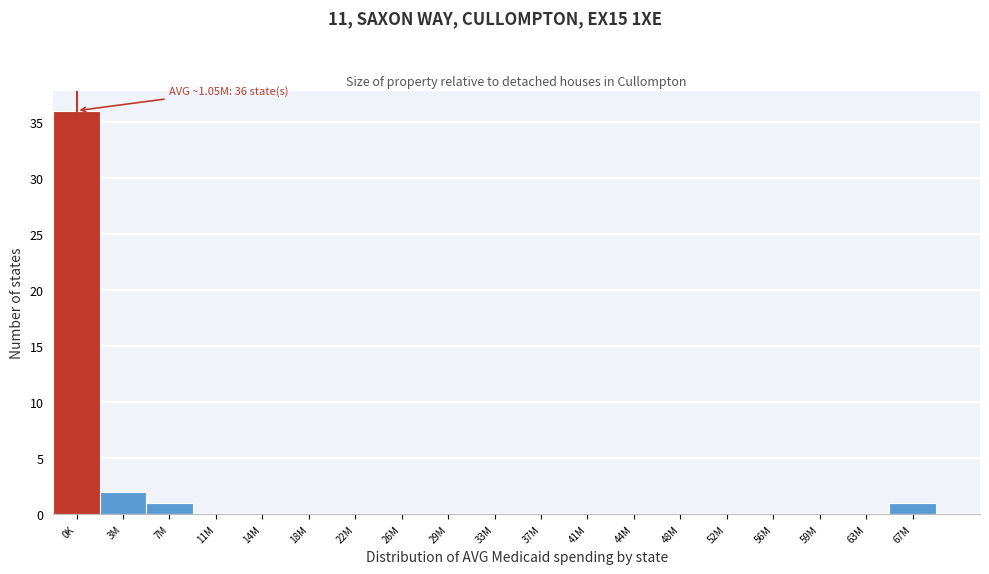

Reading left to right, extract all data points from this chart.

0K=36	3M=2	7M=1	11M=0	14M=0	18M=0	22M=0	26M=0	29M=0	33M=0	37M=0	41M=0	44M=0	48M=0	52M=0	56M=0	59M=0	63M=0	67M=1